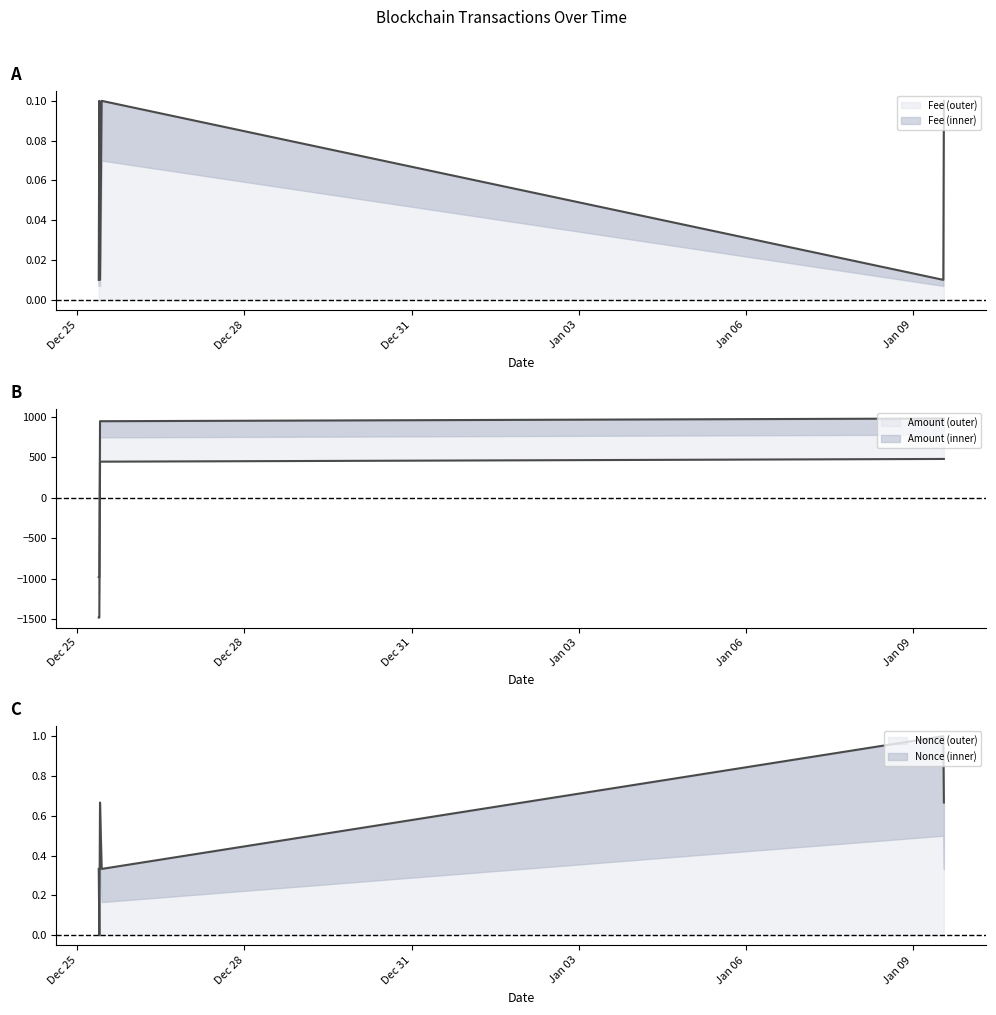

Count the Fee values in the range 0 to 1.

6